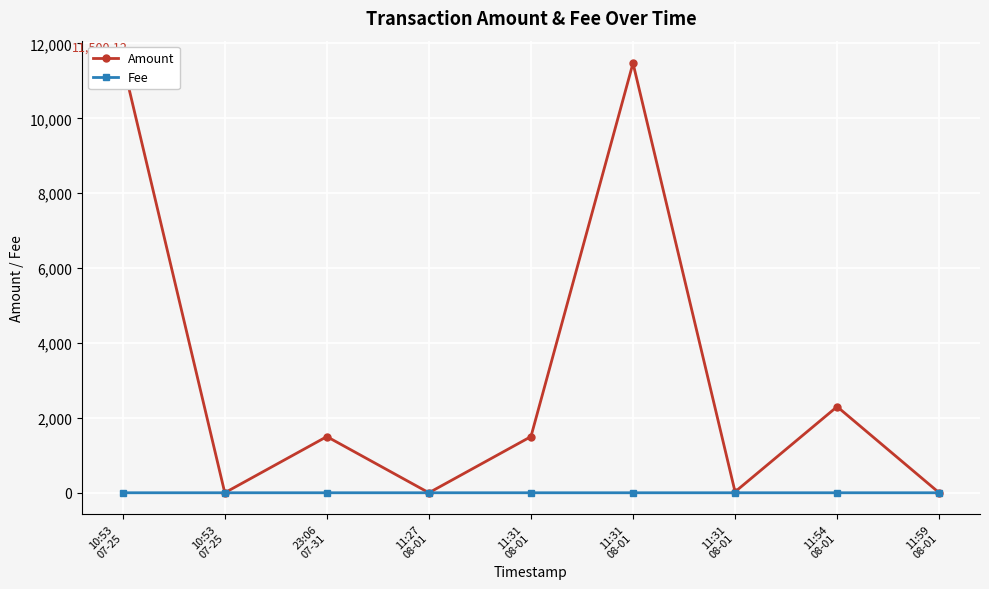

What value does the Amount series have at 11:54
08-01?

2300.1